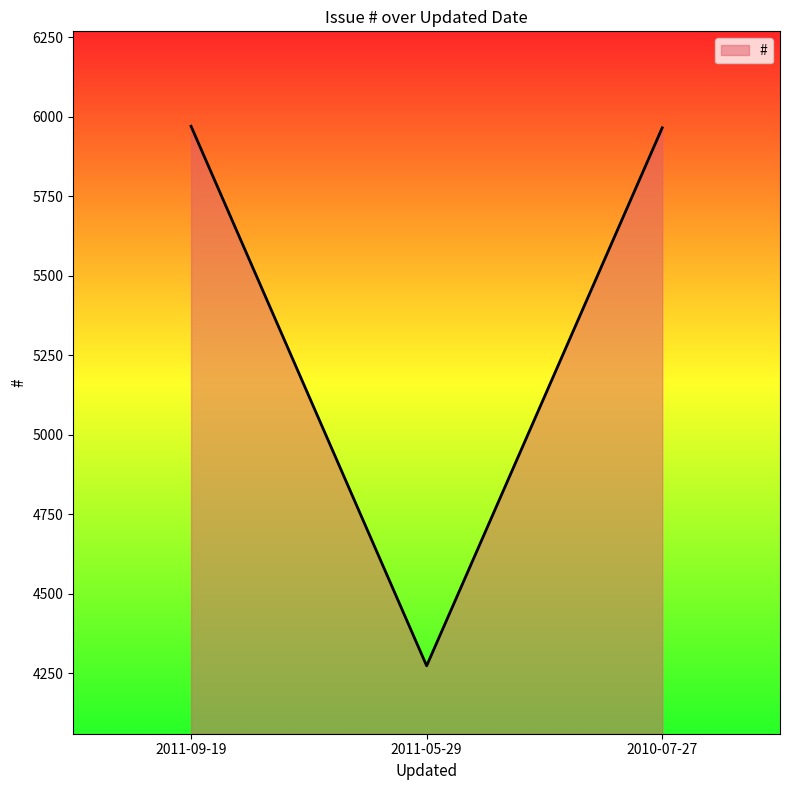

What is the difference between the second highest and minimum values?

1692